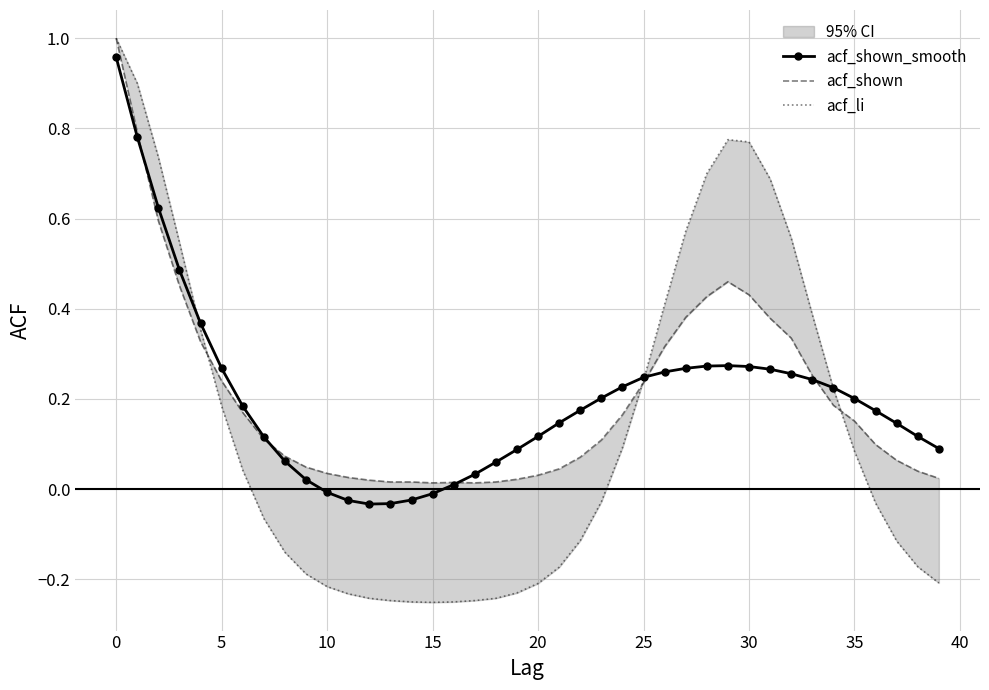

True or false: acf_shown_smooth has a value of 0.2 at 20.

False